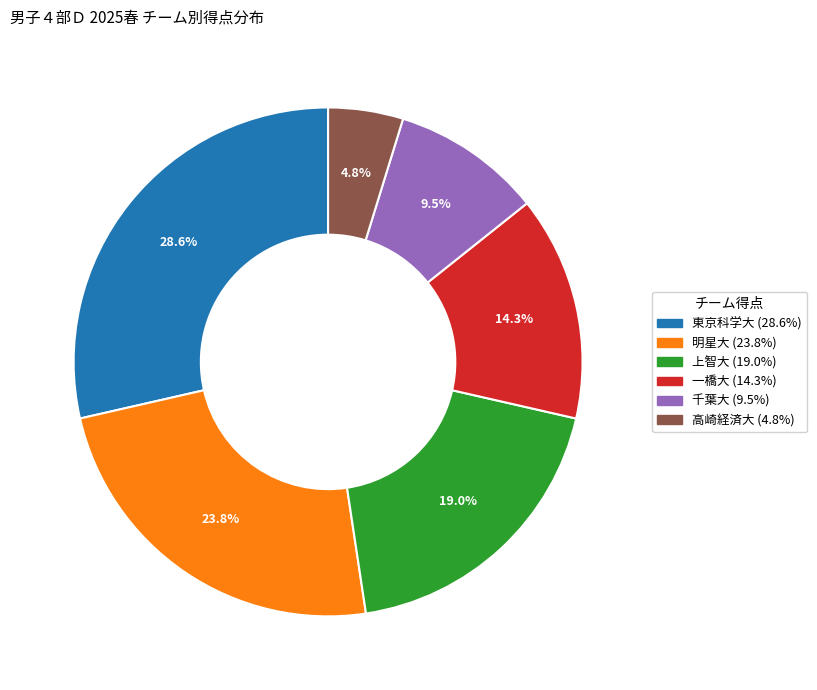

Does 一橋大 represent more than half of the total?

No